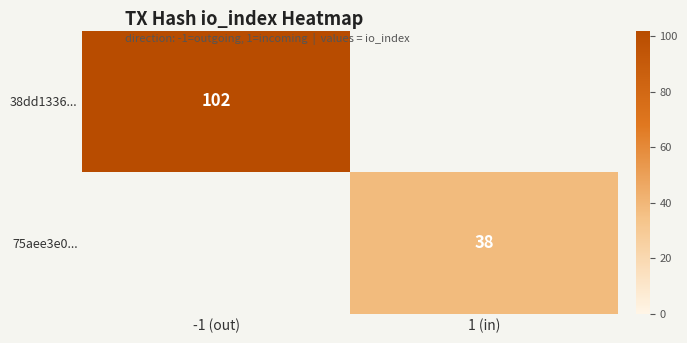

The 75aee3e0... series shows 38 at 1 (in). True or false?

True